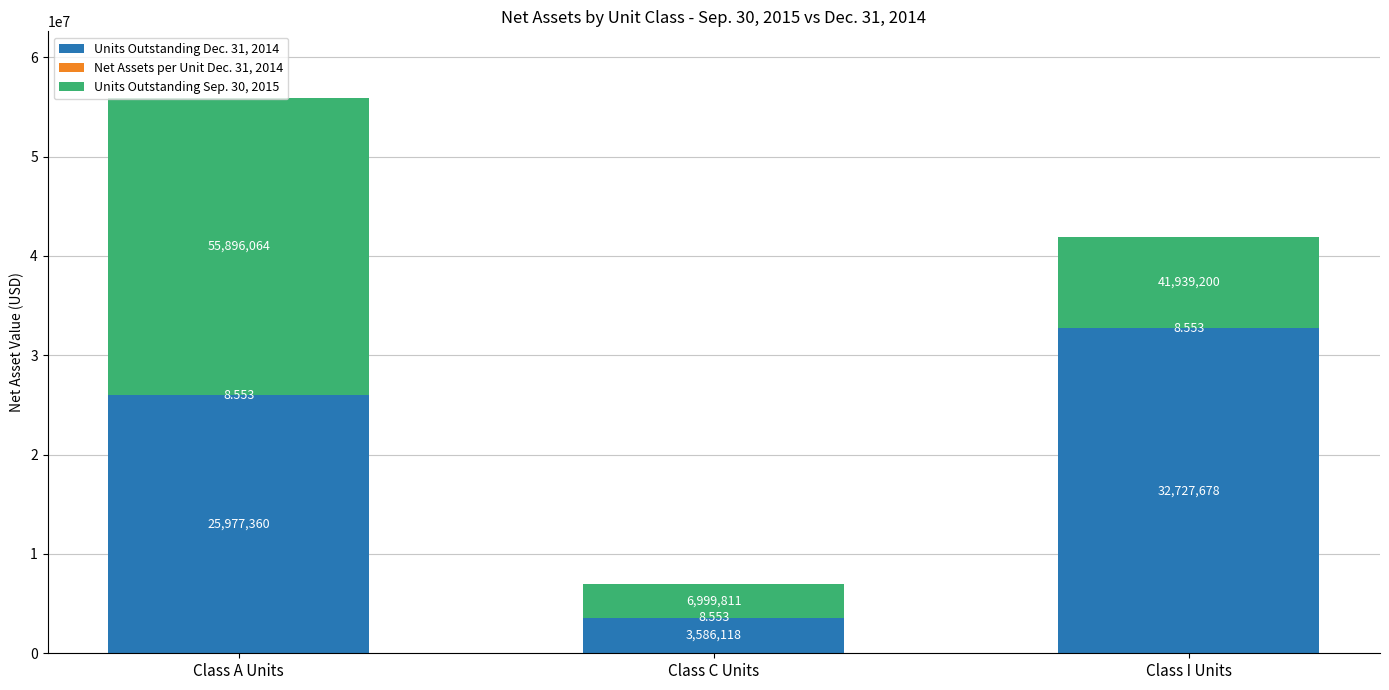

Where is Units Outstanding Dec. 31, 2014 nearest to the value 18156898?

Class A Units